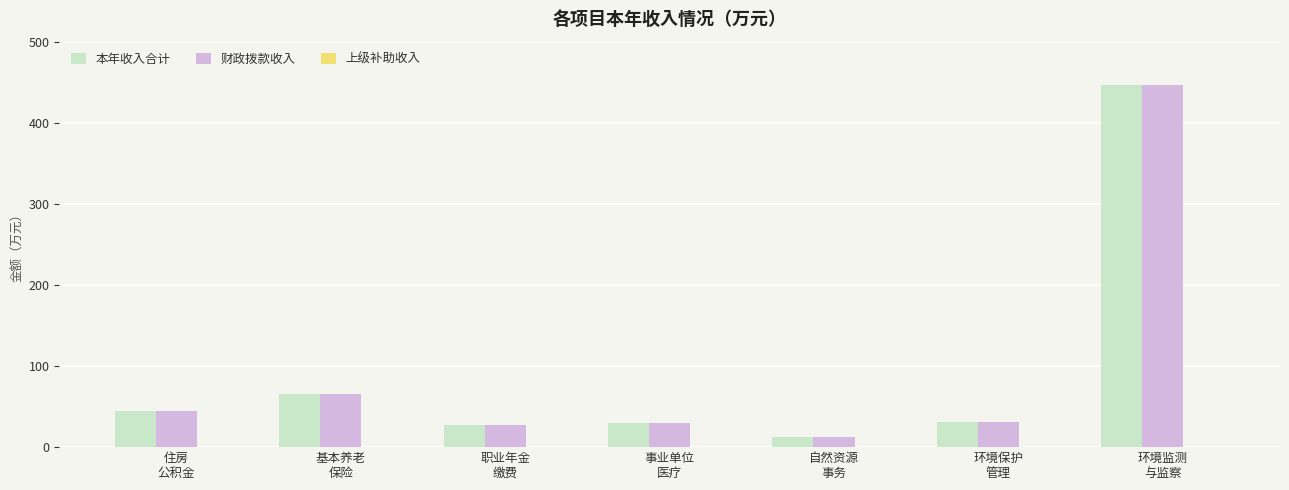

The value of 本年收入合计 at 住房
公积金 is 44.4. True or false?

True